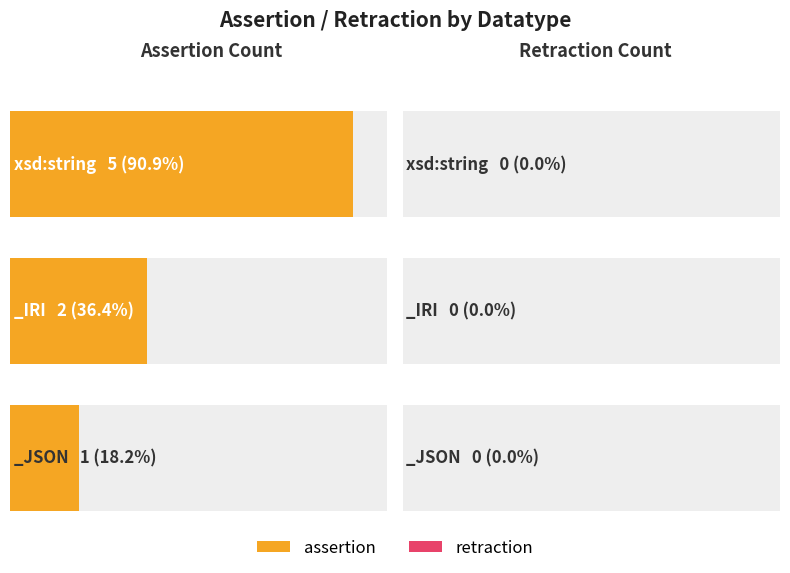

Is the value of retraction at _JSON greater than the value of assertion at _JSON?

No